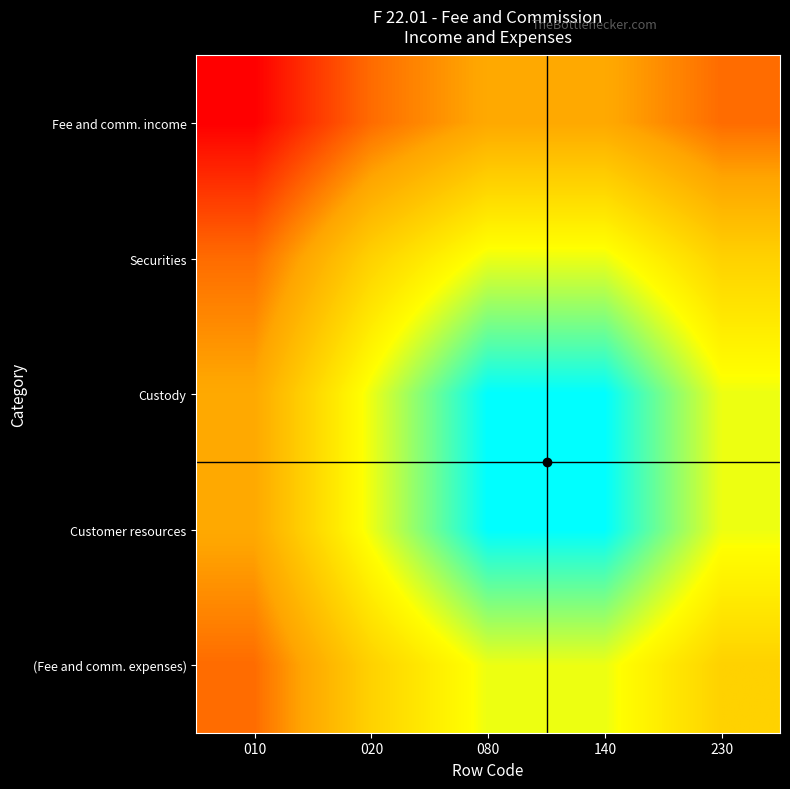

Between 230 and 020, which is larger?

230